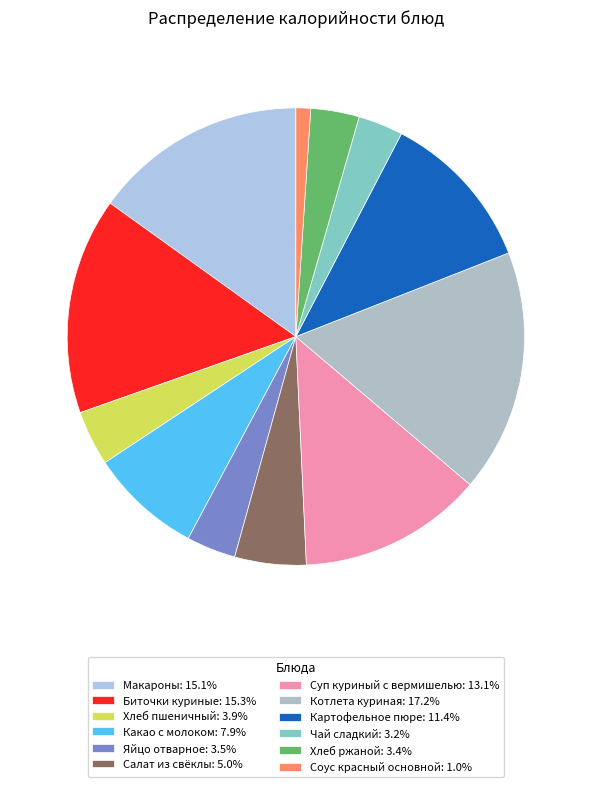

What percentage is the Хлеб пшеничный slice, to the nearest percent?

4%